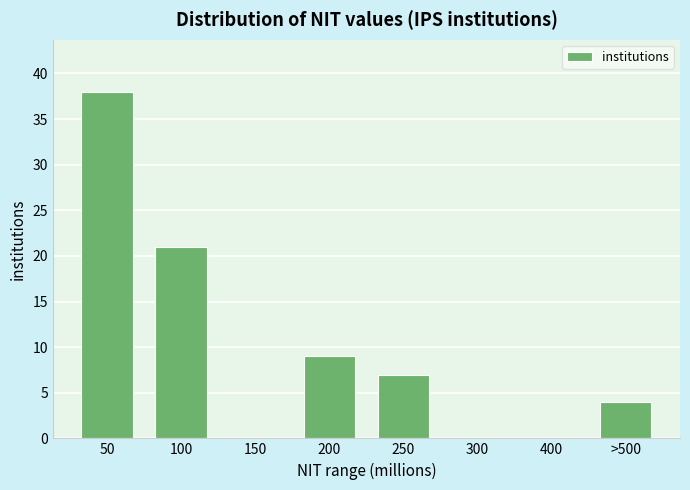

Reading right to left, what are all the values shown in this chart?

>500=4	400=0	300=0	250=7	200=9	150=0	100=21	50=38